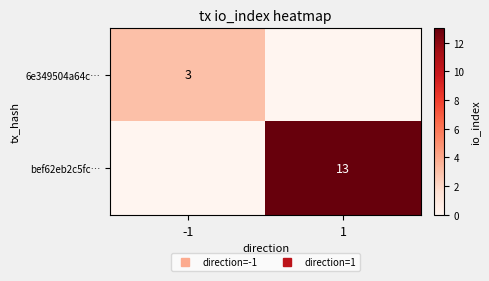

Is it true that bef62eb2c5fc… equals 0 at -1?

True